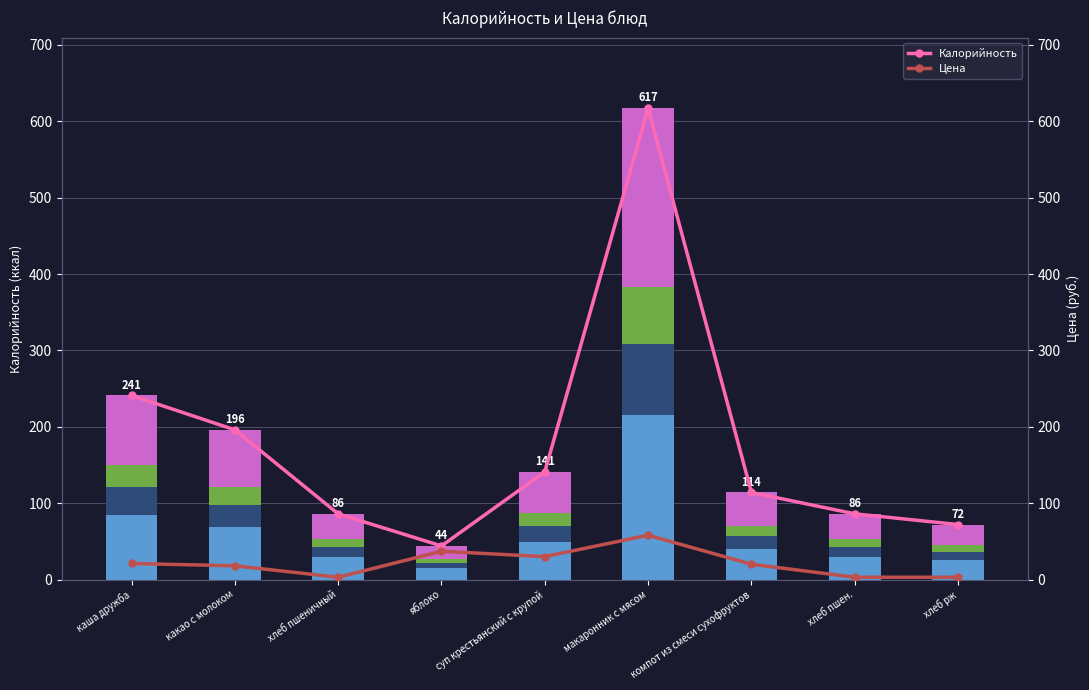

Reading left to right, list all the values displayed in this chart.

Калорийность: каша дружба=241	какао с молоком=196	хлеб пшеничный=86	яблоко=44	суп крестьянский с крупой=141	макаронник с мясом=617	компот из смеси сухофруктов=114	хлеб пшен.=86	хлеб рж=72
Цена: каша дружба=21	какао с молоком=18	хлеб пшеничный=3	яблоко=37	суп крестьянский с крупой=30	макаронник с мясом=58	компот из смеси сухофруктов=20	хлеб пшен.=3	хлеб рж=3